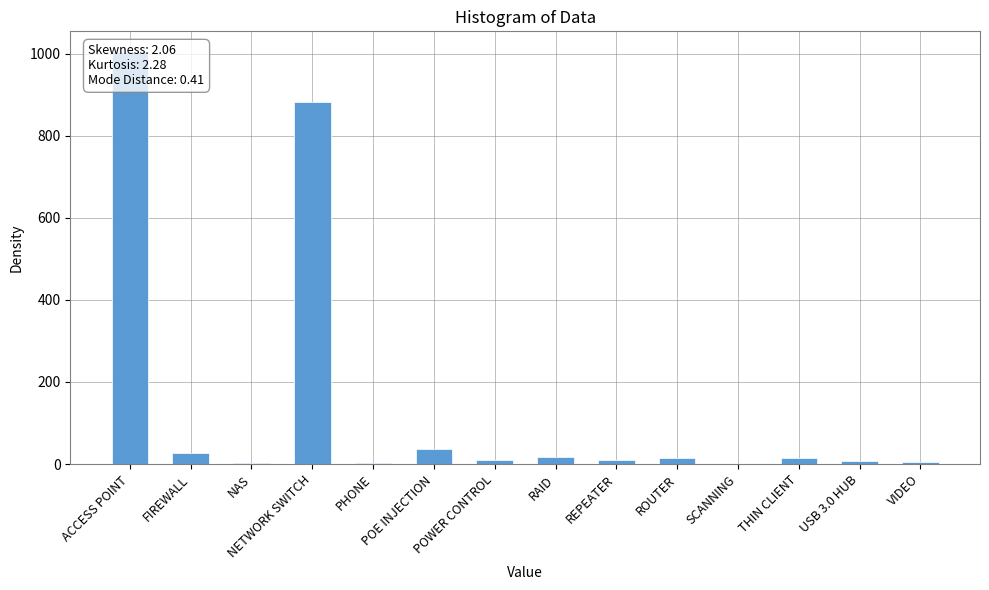

Reading right to left, extract all data points from this chart.

VIDEO=5	USB 3.0 HUB=7	THIN CLIENT=15	SCANNING=1	ROUTER=14	REPEATER=10	RAID=18	POWER CONTROL=10	POE INJECTION=36	PHONE=3	NETWORK SWITCH=883	NAS=2	FIREWALL=28	ACCESS POINT=1004